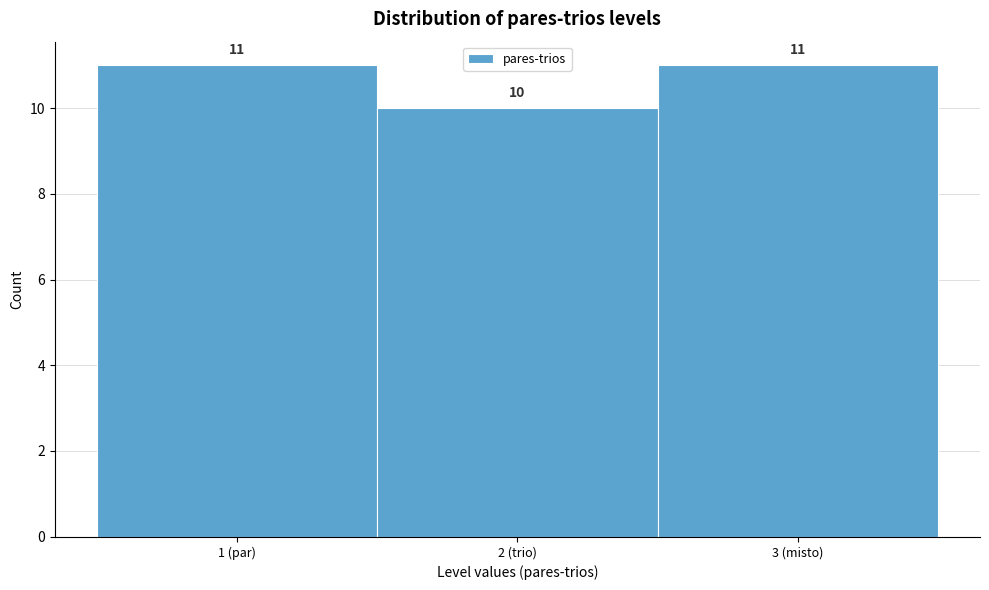

Reading right to left, transcribe all the data shown in this chart.

11	10	11